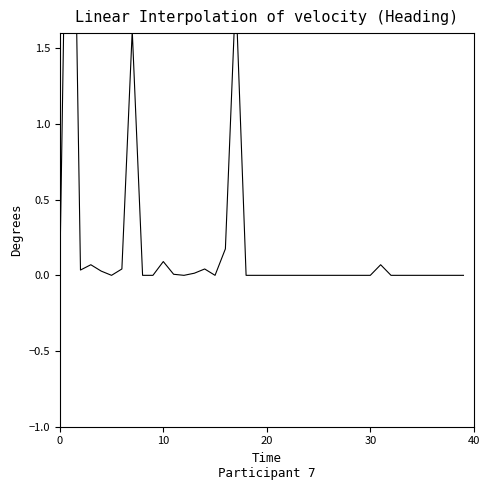

True or false: there are more than 2 points higher than both neighbors.

True